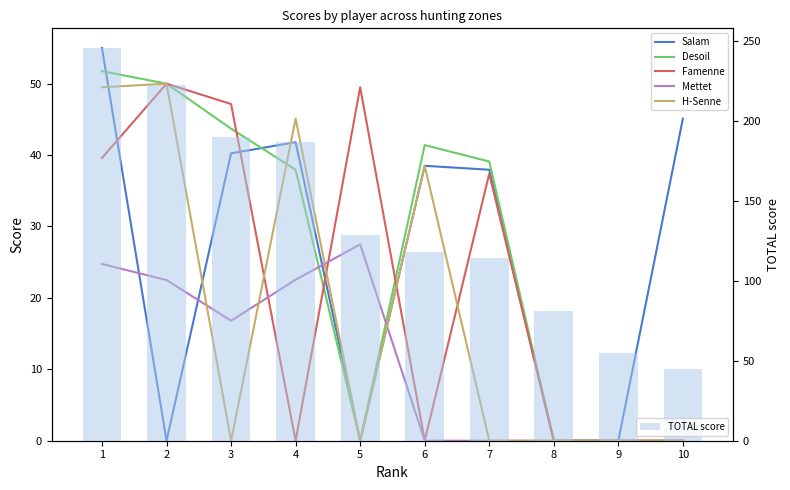

At which label is Salam closest to 27?

7